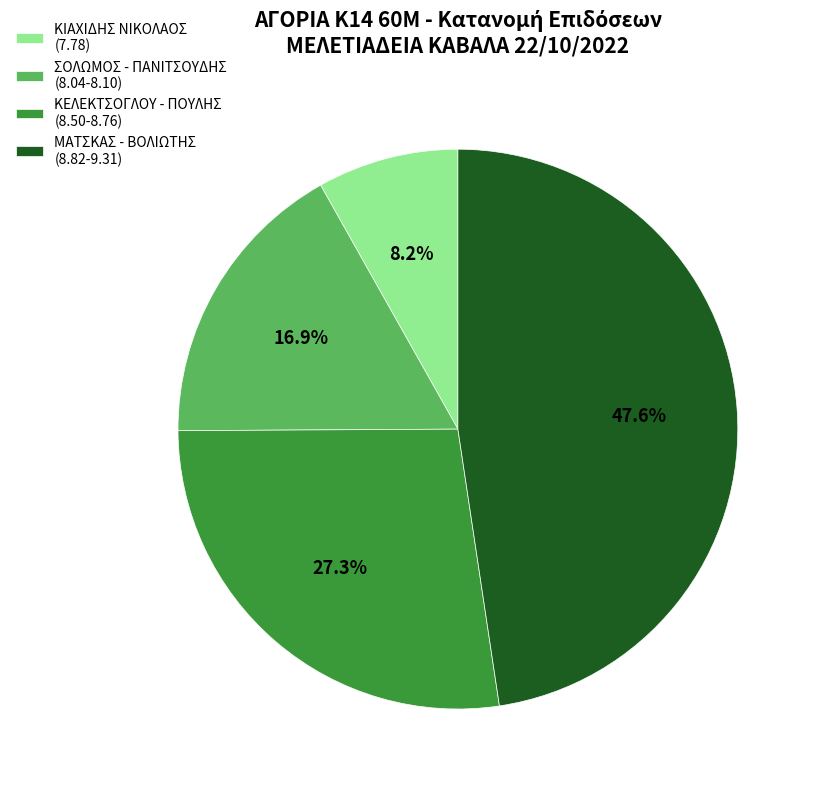

How much of the chart is everything except ΚΕΛΕΚΤΣΟΓΛΟΥ - ΠΟΥΛΗΣ (8.50-8.76)?

72.7%